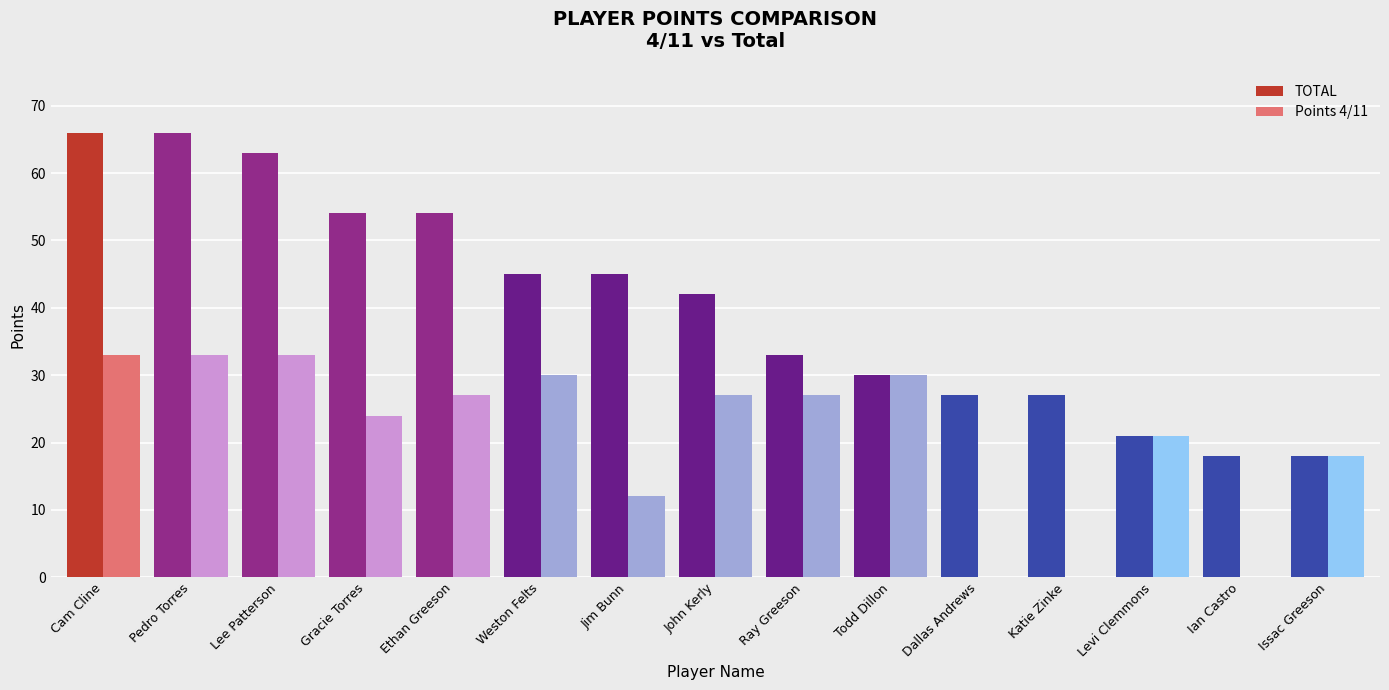

Is it true that TOTAL equals 97 at Gracie Torres?

False